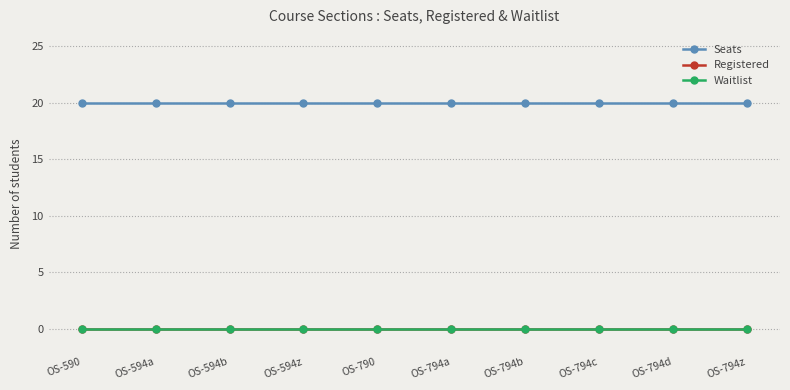

True or false: Waitlist and Seats cross at least once.

False